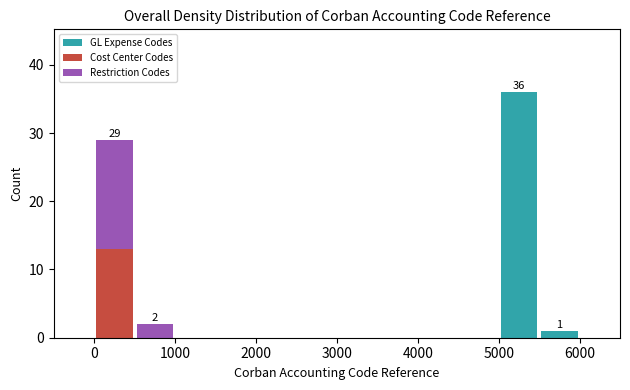

Which range on the x-axis has the tallest stacked bar (by total height)?

5000 to 5500